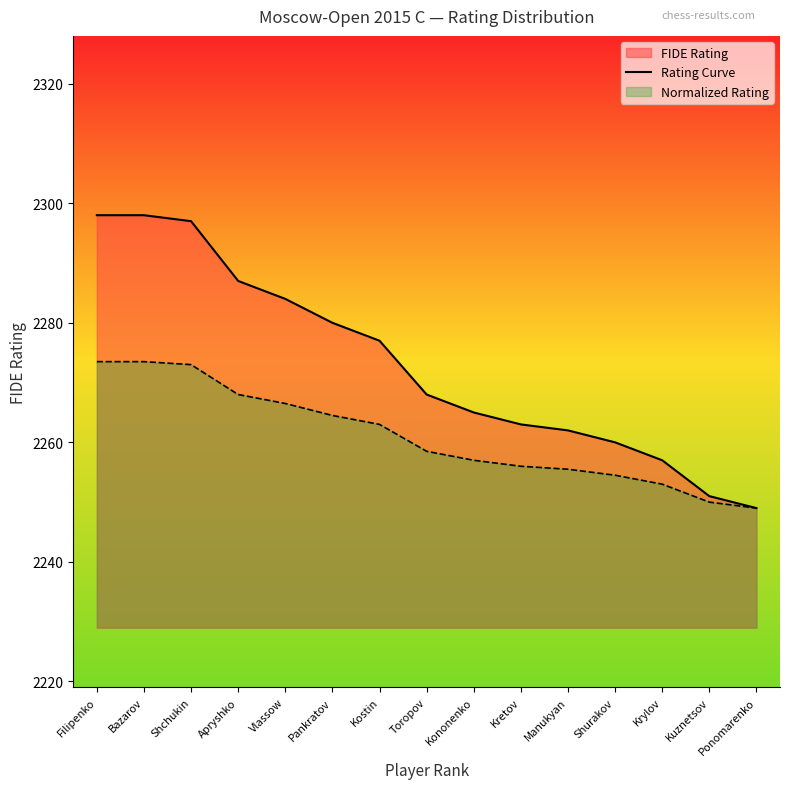

What is the greatest value displayed?

2298.0